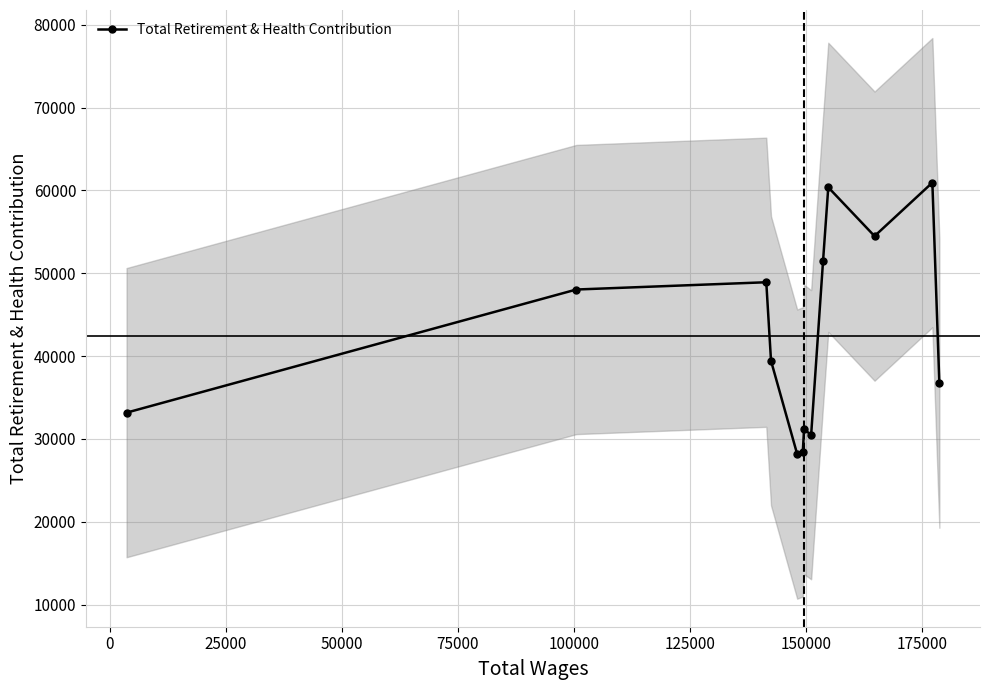

What is the value of the Total Retirement & Health Contribution point at the 11th from the left?

54480